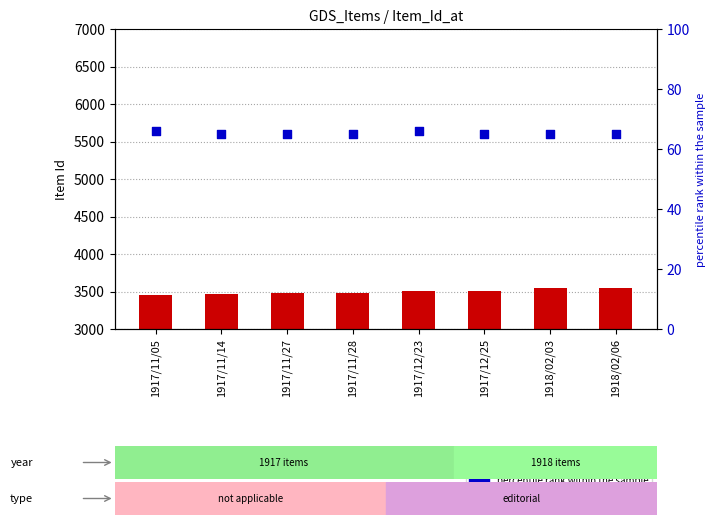

At which category is the sum across all series the highest?

1918/02/06